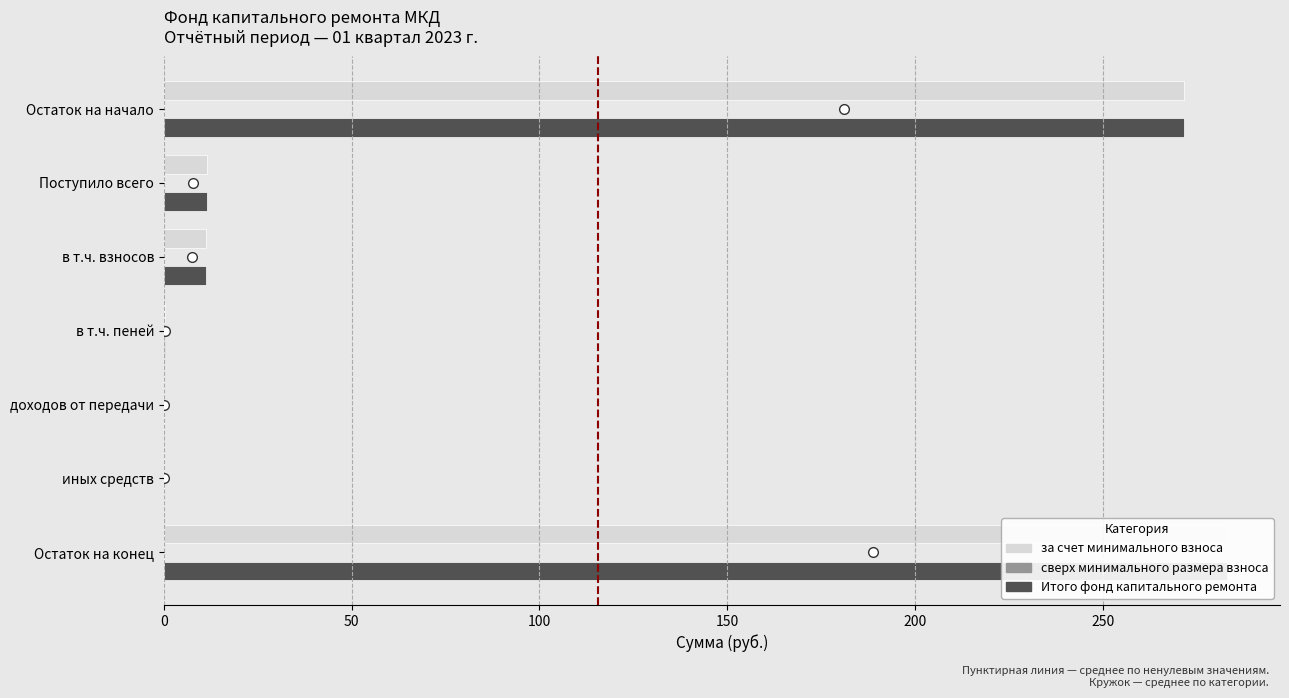

What is the average value of the Итого фонд капитального ремонта series?

82.5